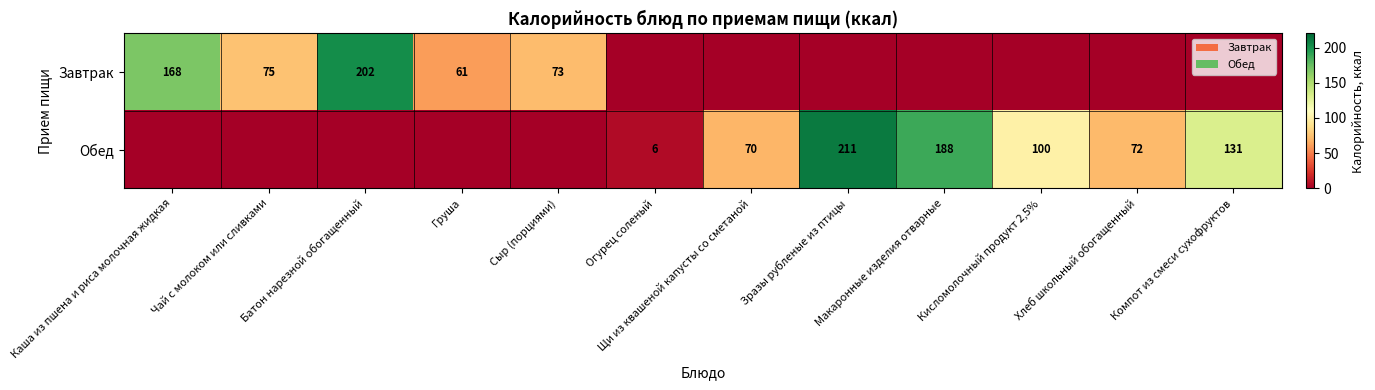

What is the sum of the Обед values at Кисломолочный продукт 2,5% and Компот из смеси сухофруктов?

231